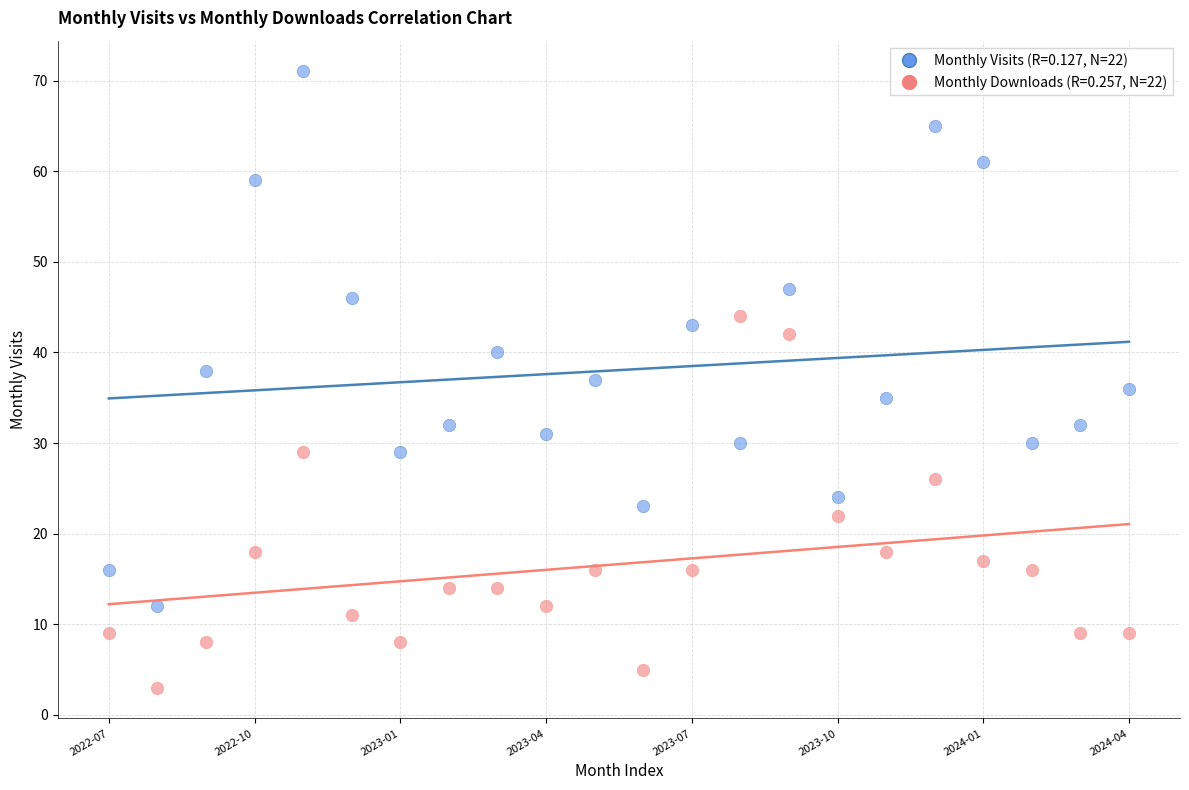

Across all data points, what is the range of Y values (max minus min)?

68